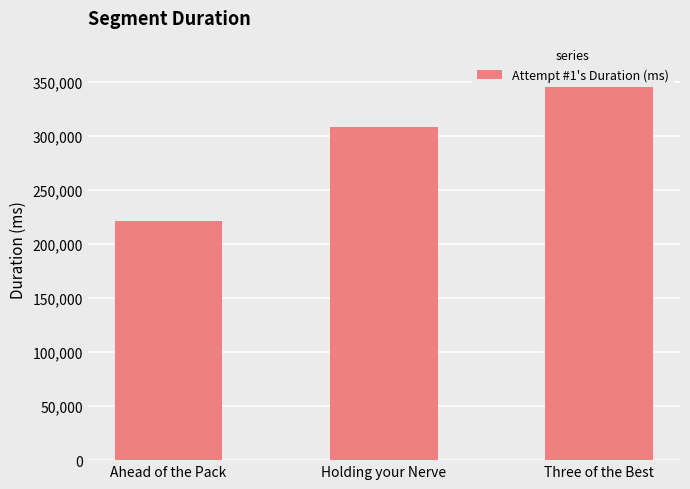

What is the value of the 3rd bar from the left?

372448